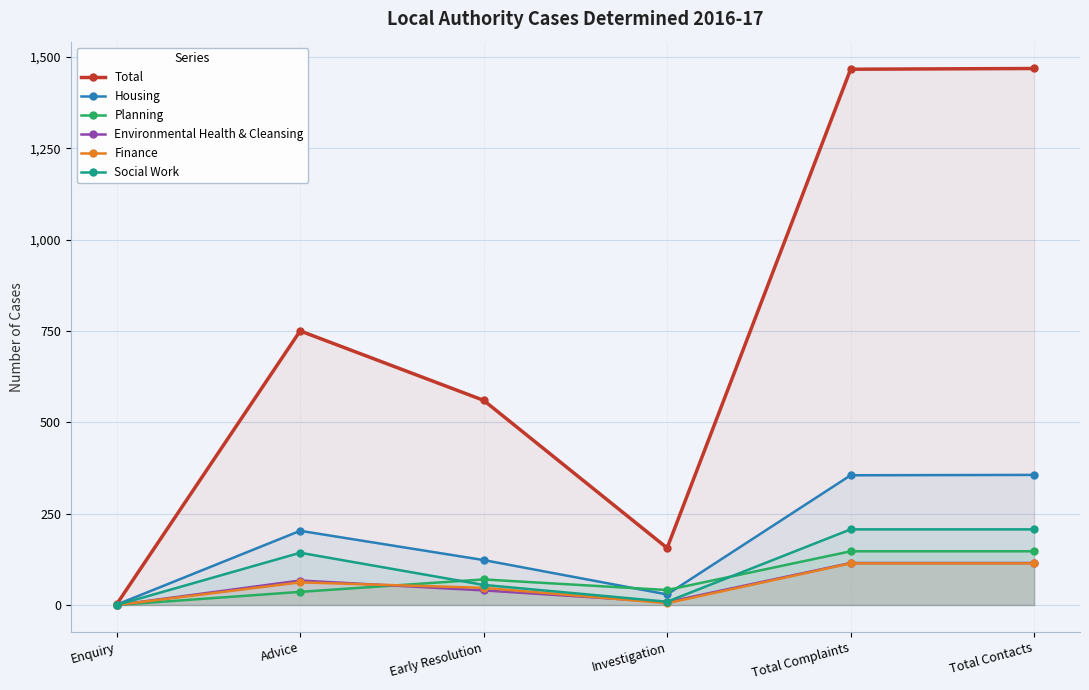

What is the difference between the maximum and minimum values in the Environmental Health & Cleansing series?

115